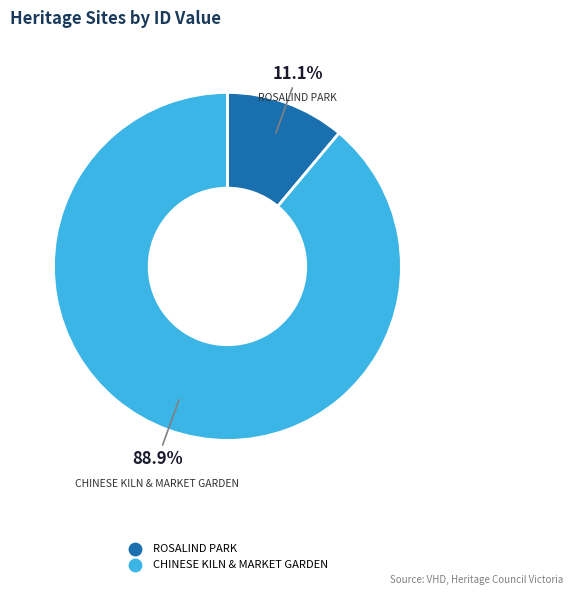

How many segments does this pie chart have?

2